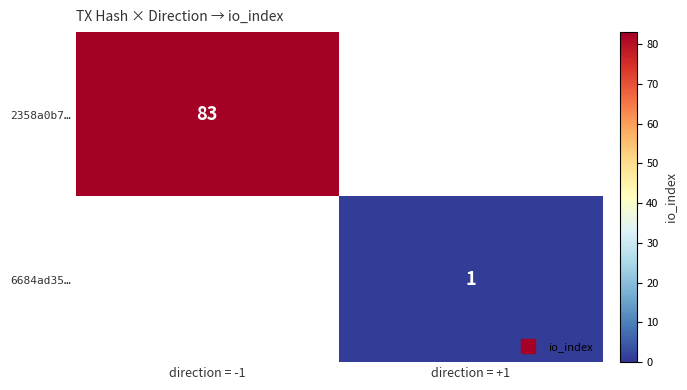

True or false: 6684ad35… has a value of 0 at direction = -1.

True